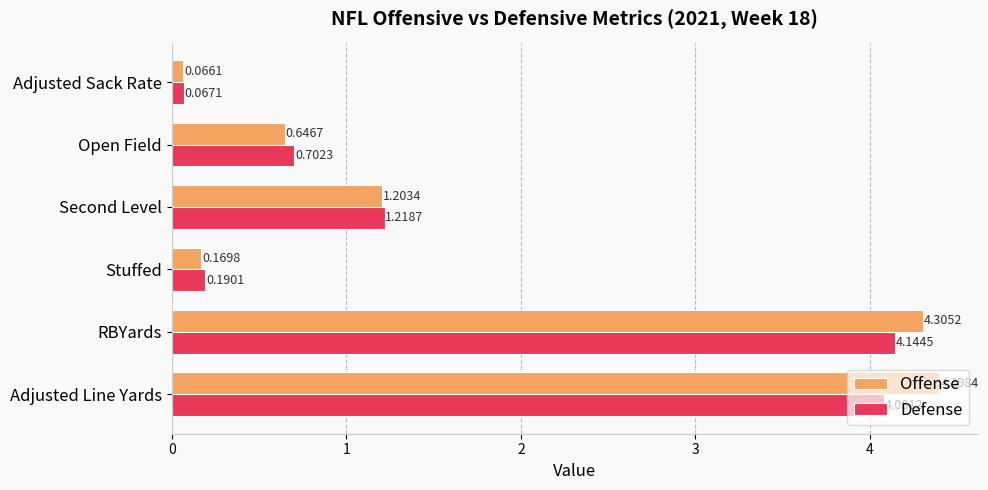

Rank the categories by Defense value from highest to lowest.

RBYards, Adjusted Line Yards, Second Level, Open Field, Stuffed, Adjusted Sack Rate